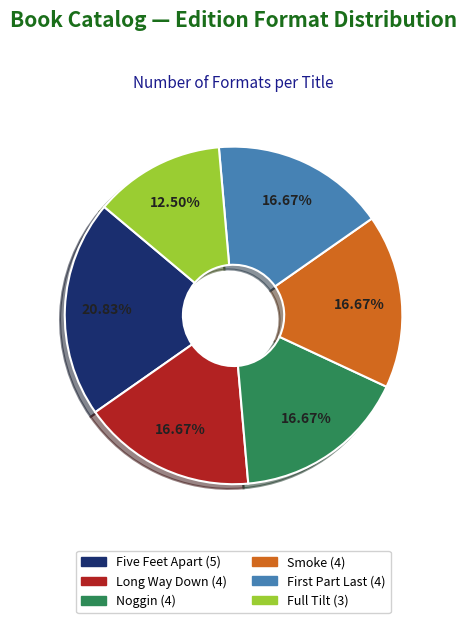

How many slices are in this pie chart?

6